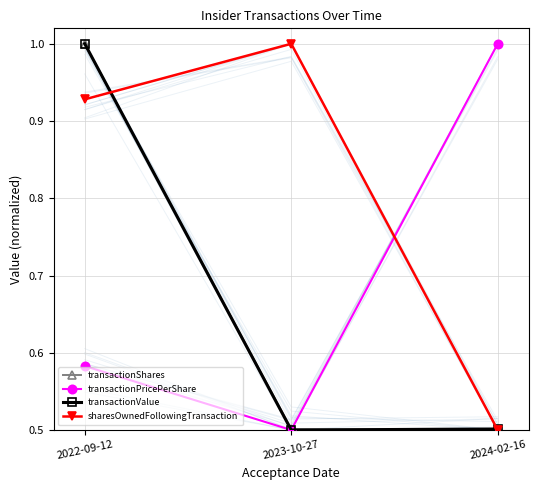

How many lines are shown in the chart?

4